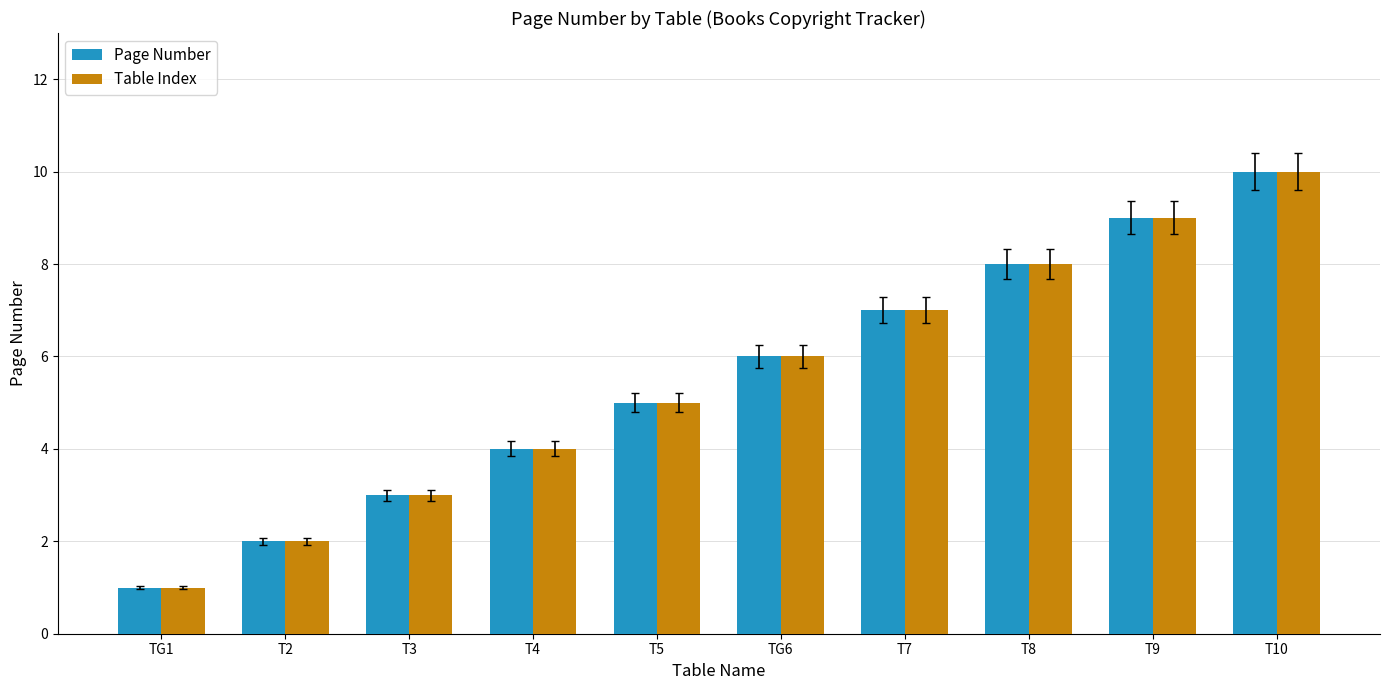

Rank the categories by Page Number value from highest to lowest.

T10, T9, T8, T7, TG6, T5, T4, T3, T2, TG1